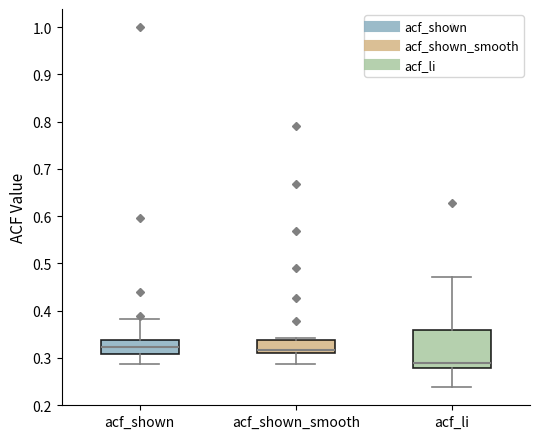

Where does the lower whisker of the box for acf_li end on the y-axis? The values are not printed on the chart, so give them approximately, as read against the axis.

0.24